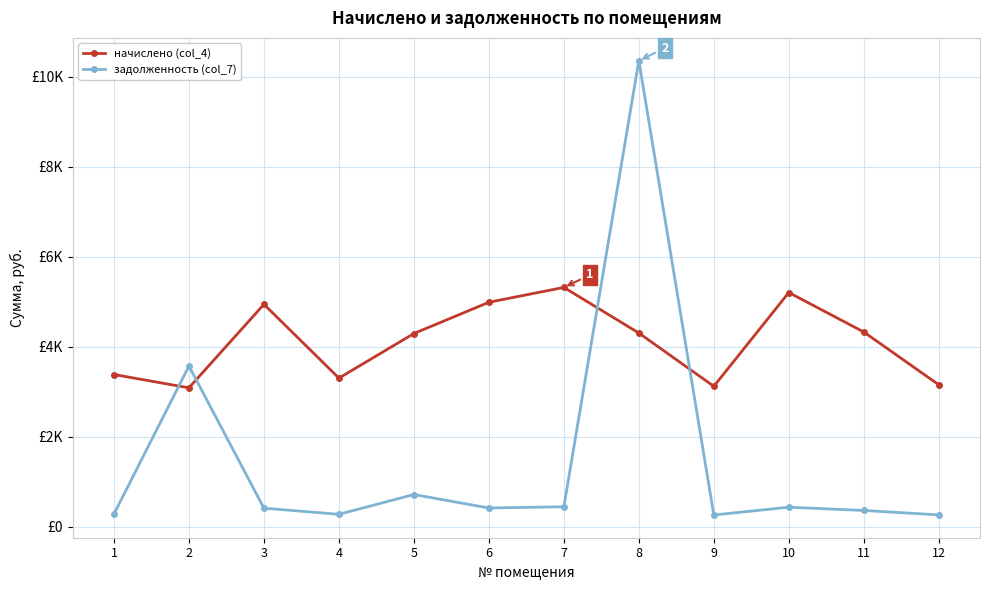

What is the smallest value displayed?

260.0